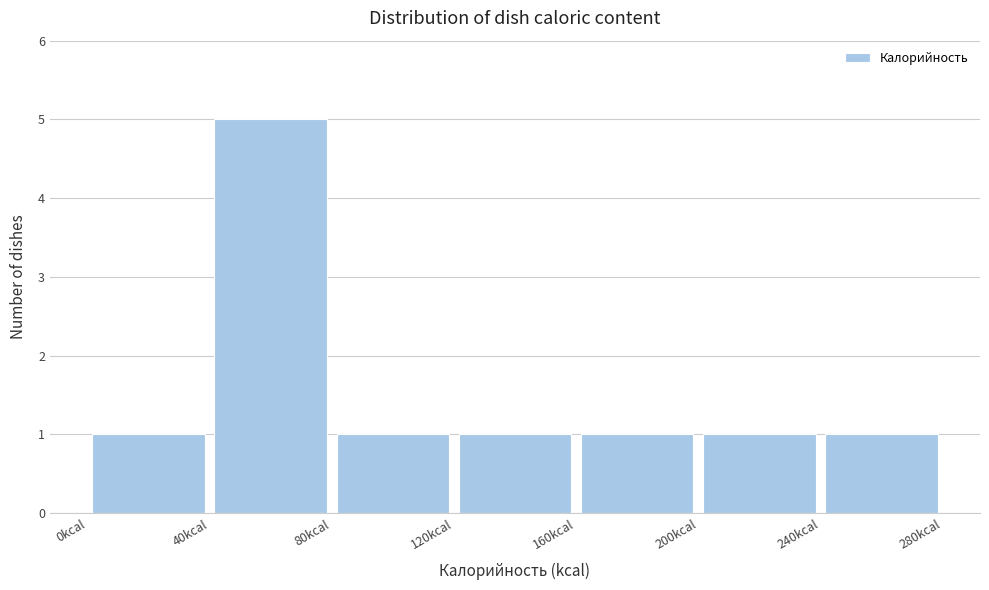

Reading left to right, list every bar in this chart as the range it spans on the x-axis followed by its height. The values are not printed on the chart, so give them approximately, as read against the axis.

0 to 40: 1
40 to 80: 5
80 to 120: 1
120 to 160: 1
160 to 200: 1
200 to 240: 1
240 to 280: 1